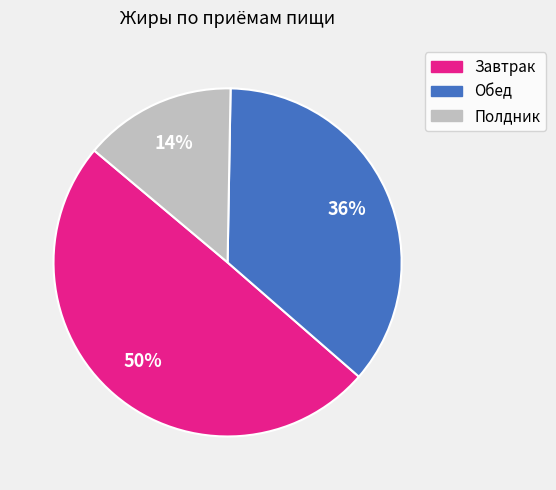

Which has a higher value, Завтрак or Обед?

Завтрак